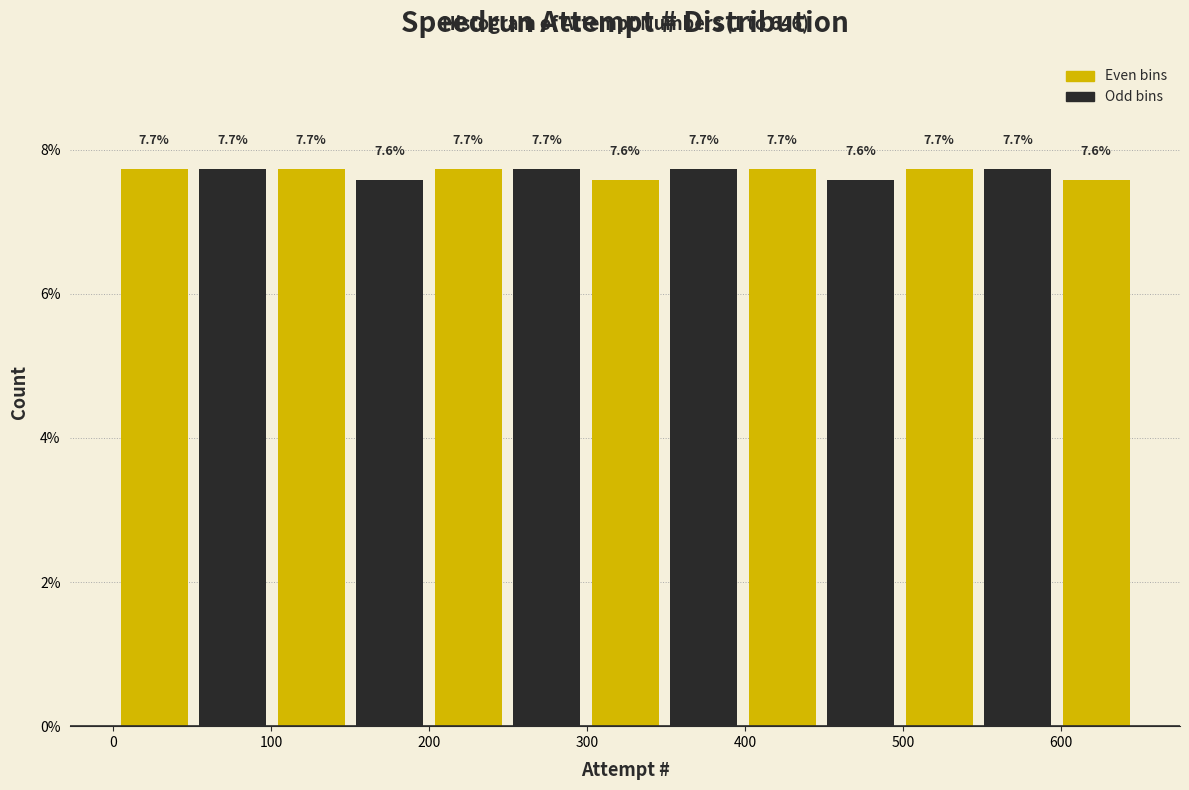

How tall is the bar that spans 50 to 100 on the x-axis? The bar edges are not printed on the chart, so give them approximately, as read against the axis.

7.7